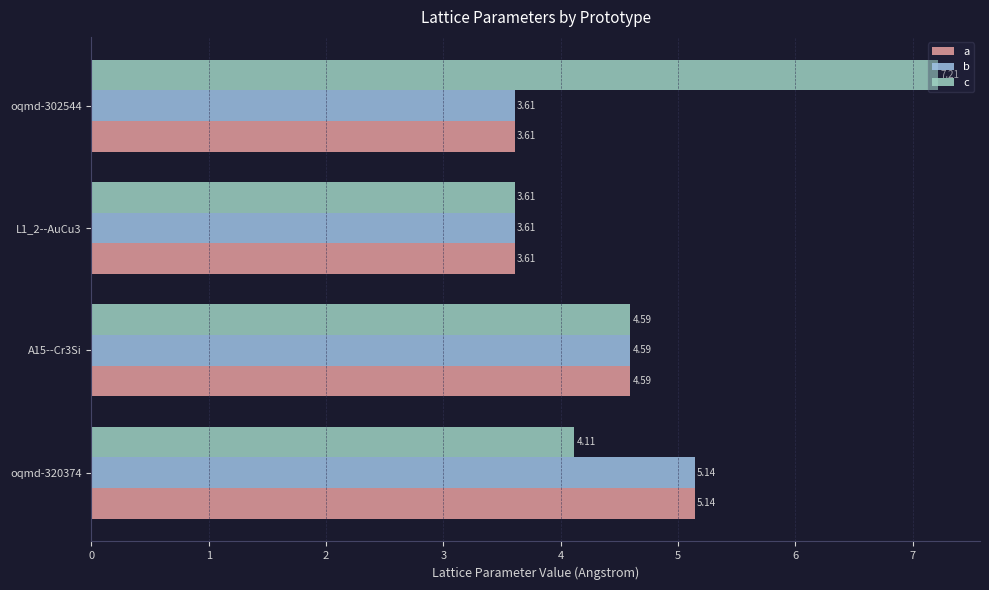

What is the smallest value displayed?

3.6